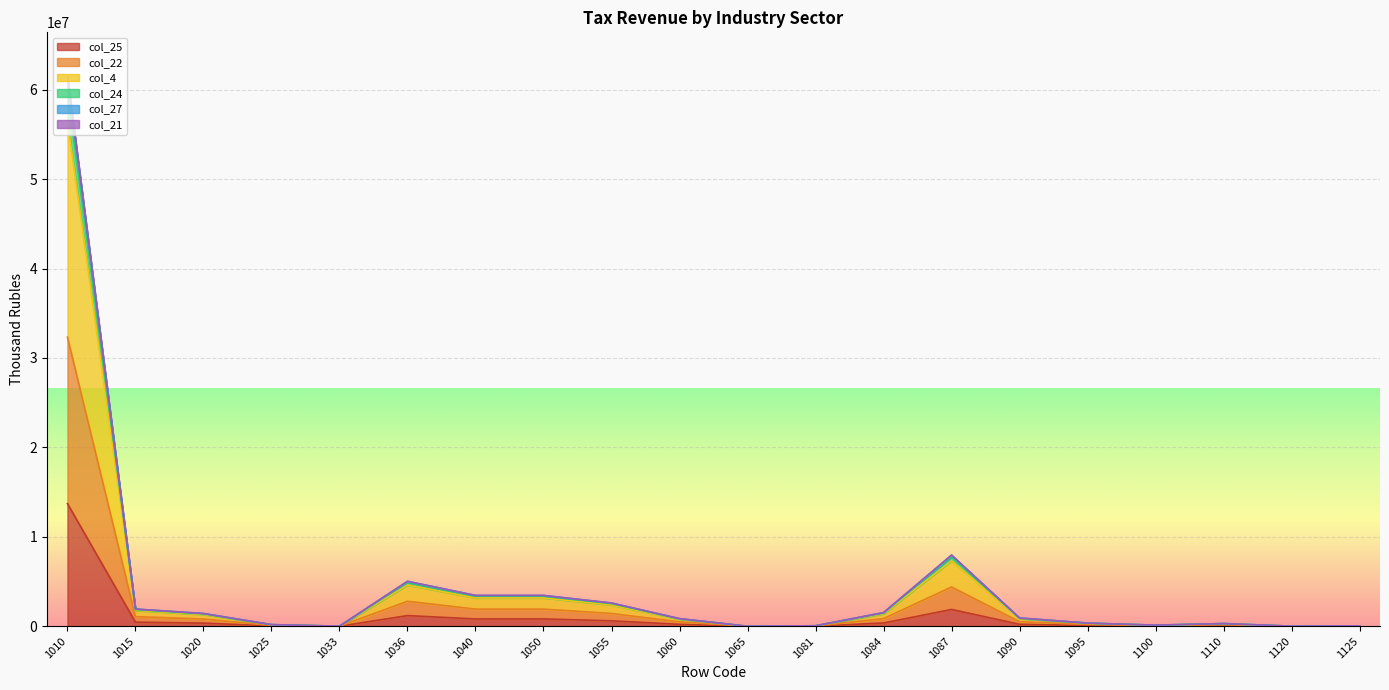

In col_24, how many points are lower than both neighbors (excluding endpoints)?

4